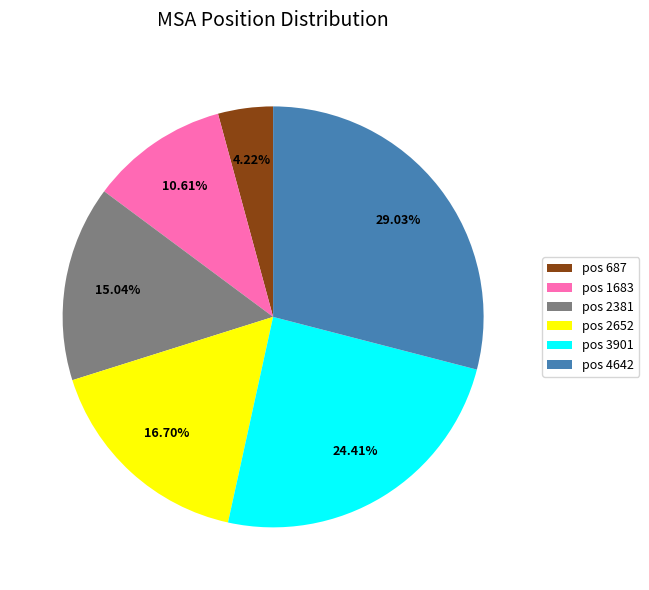

Which has a higher value, pos 1683 or pos 3901?

pos 3901